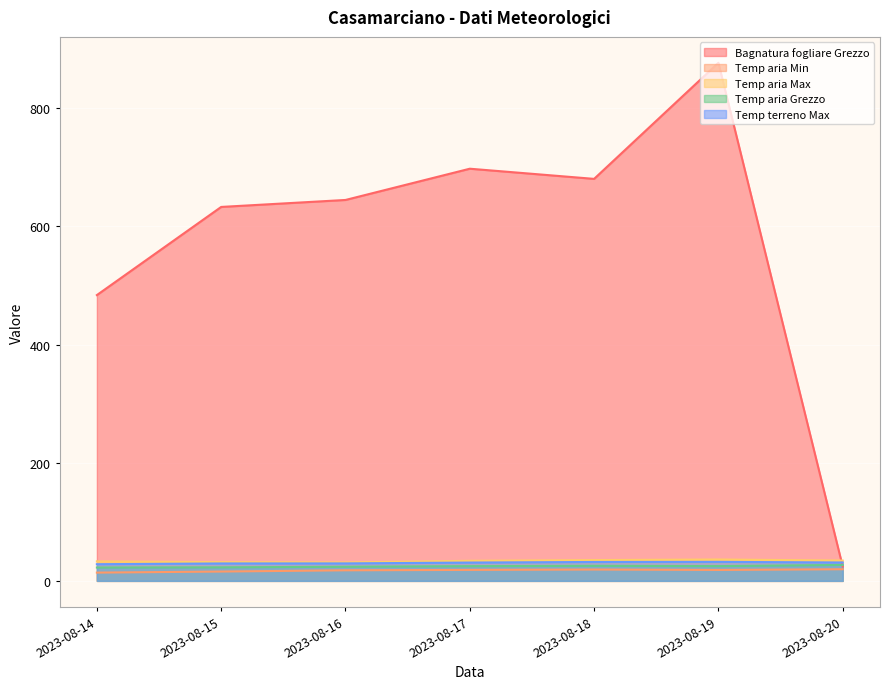

Which series has the widest spread of values?

Bagnatura fogliare Grezzo